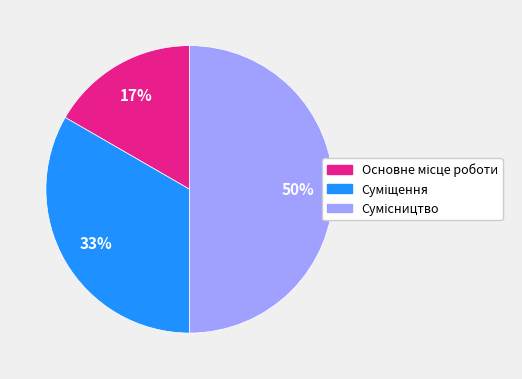

How many segments does this pie chart have?

3